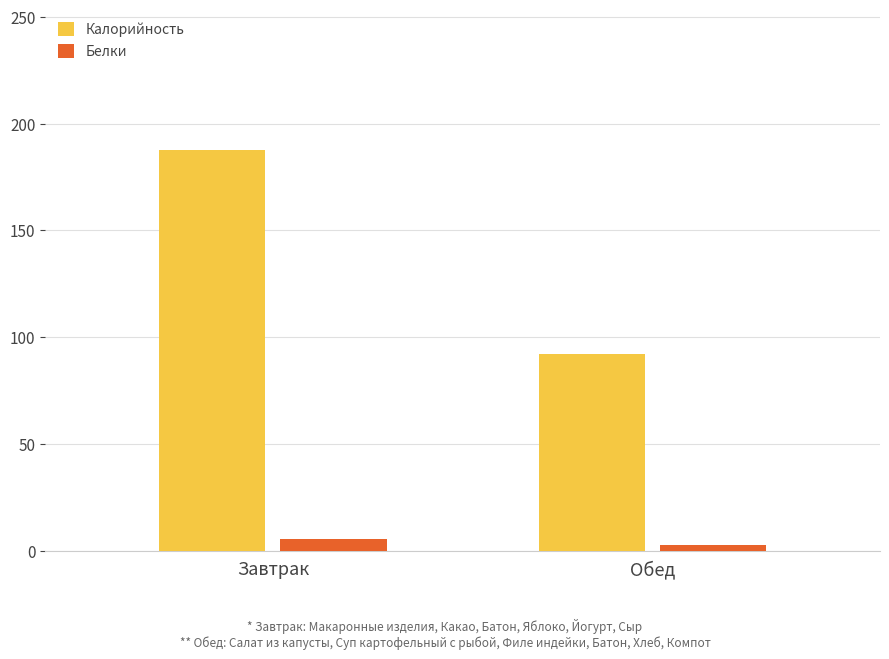

Reading right to left, extract all data points from this chart.

Калорийность: 92.0	187.7
Белки: 2.6	5.4